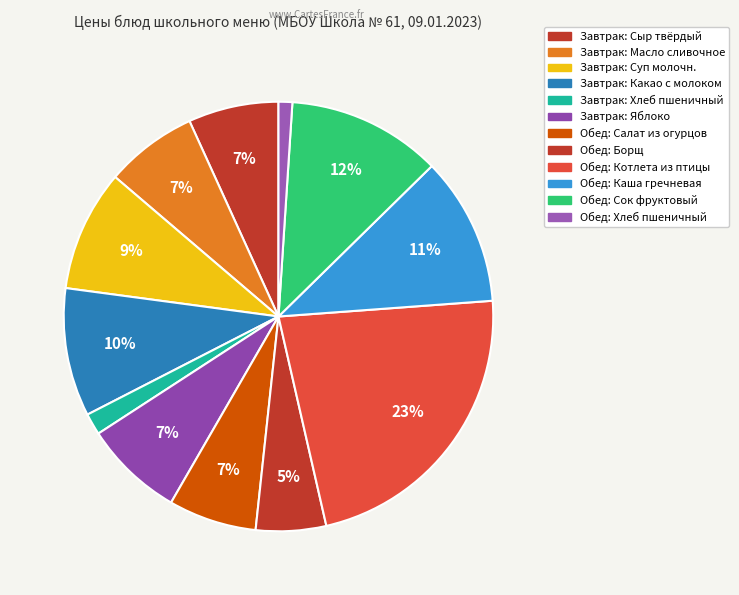

To the nearest percent, what is the difference between the Обед: Котлета из птицы and Завтрак: Масло сливочное slice percentages?

16%